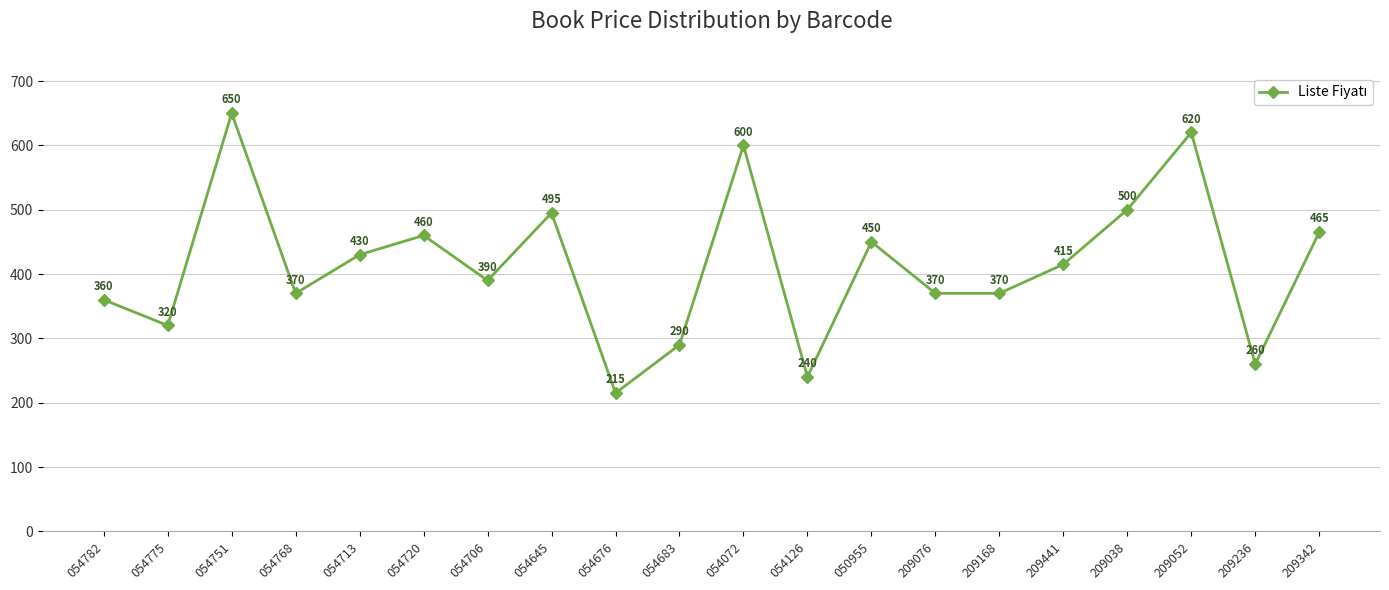

Where is the first local minimum?

054775